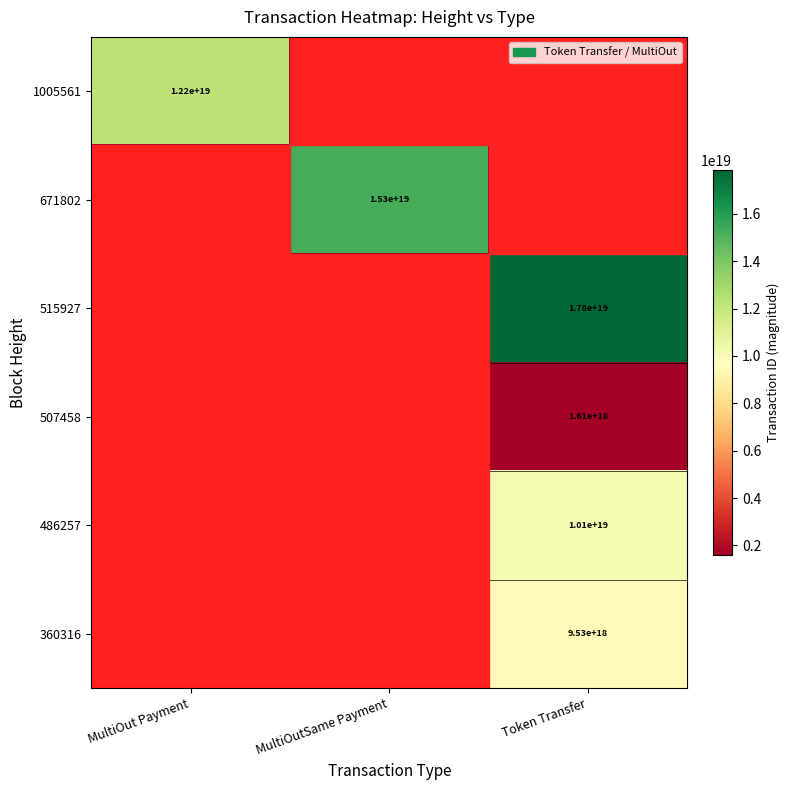

True or false: 671802 has a value of 7249014273135746048 at MultiOutSame Payment.

False